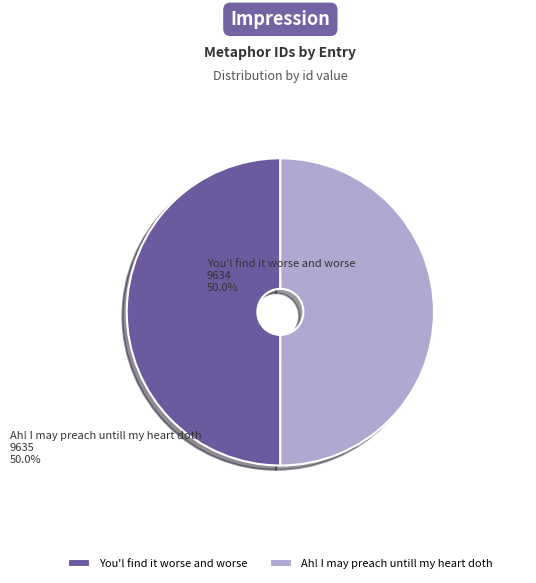

How many segments does this pie chart have?

2